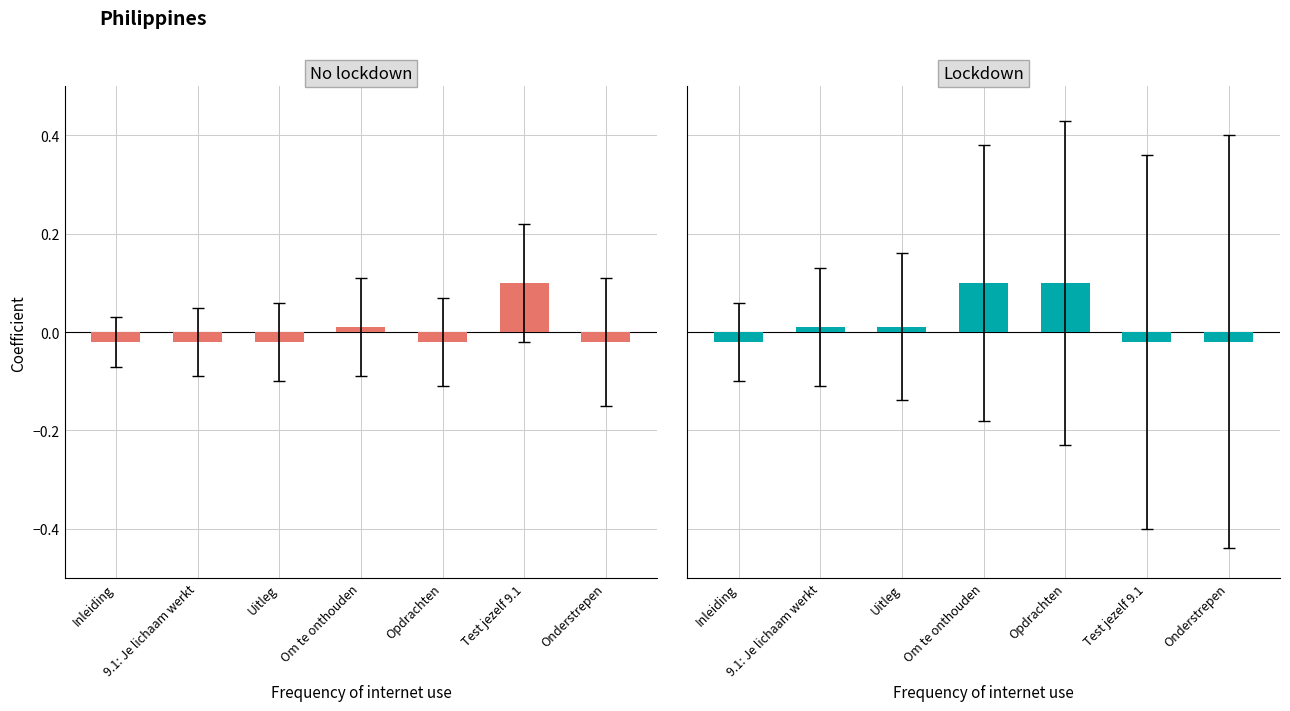

At which category is the sum across all series the highest?

Om te onthouden